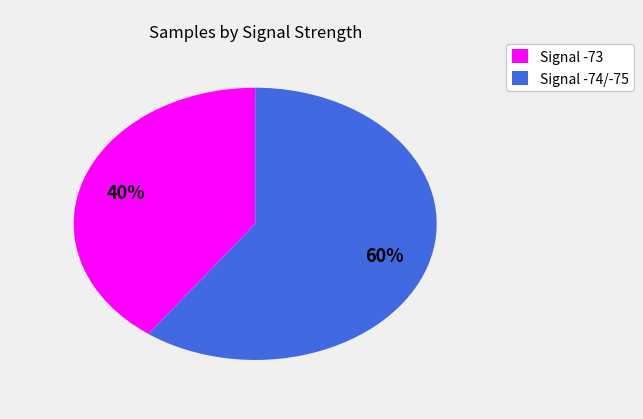

To the nearest percent, what is the average slice percentage?

50%